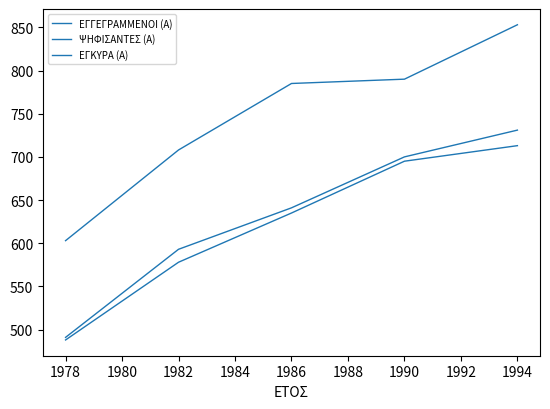

How many lines are shown in the chart?

3